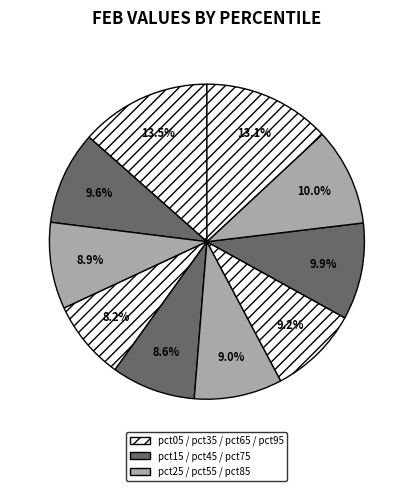

Which slice is the smallest?

pct35